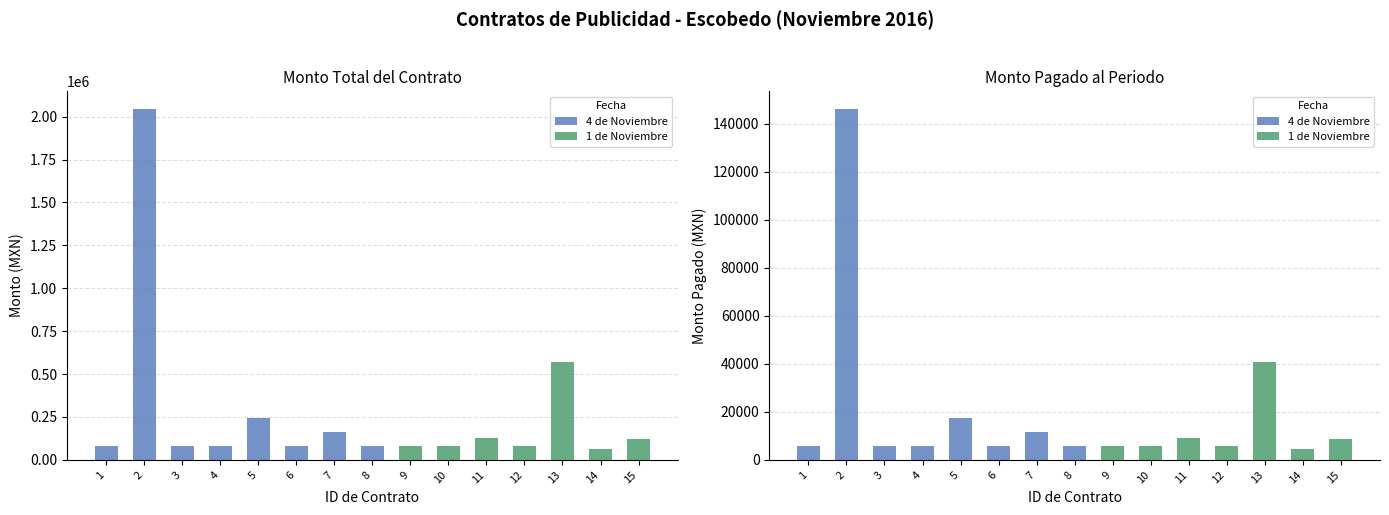

The Monto pagado al periodo series shows 3306 at 6. True or false?

False